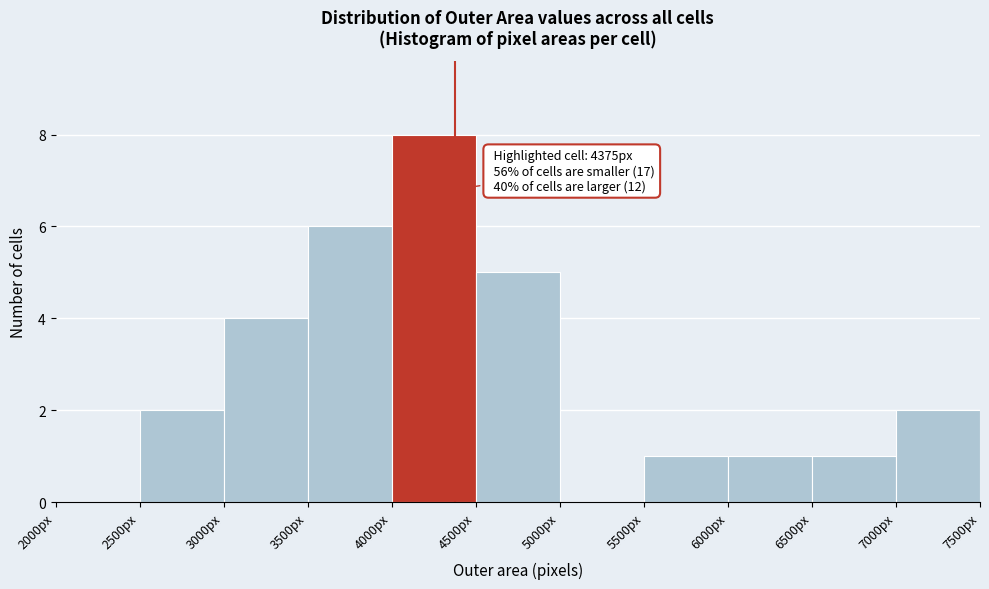

Which range on the x-axis has the tallest bar?

4000 to 4500